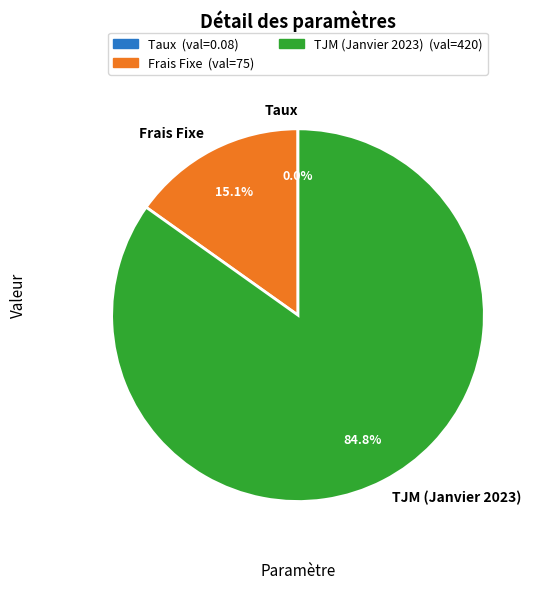

How much of the chart is everything except Frais Fixe?

84.9%